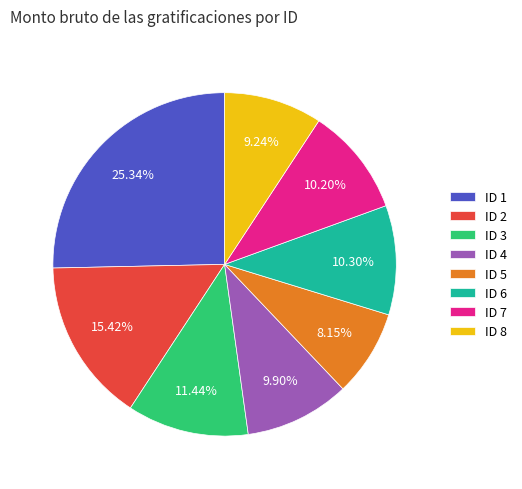

How many segments does this pie chart have?

8